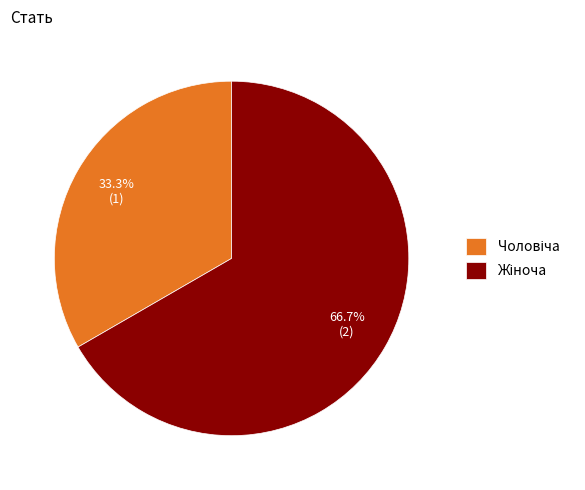

What percentage is the Чоловіча slice, to the nearest percent?

33%